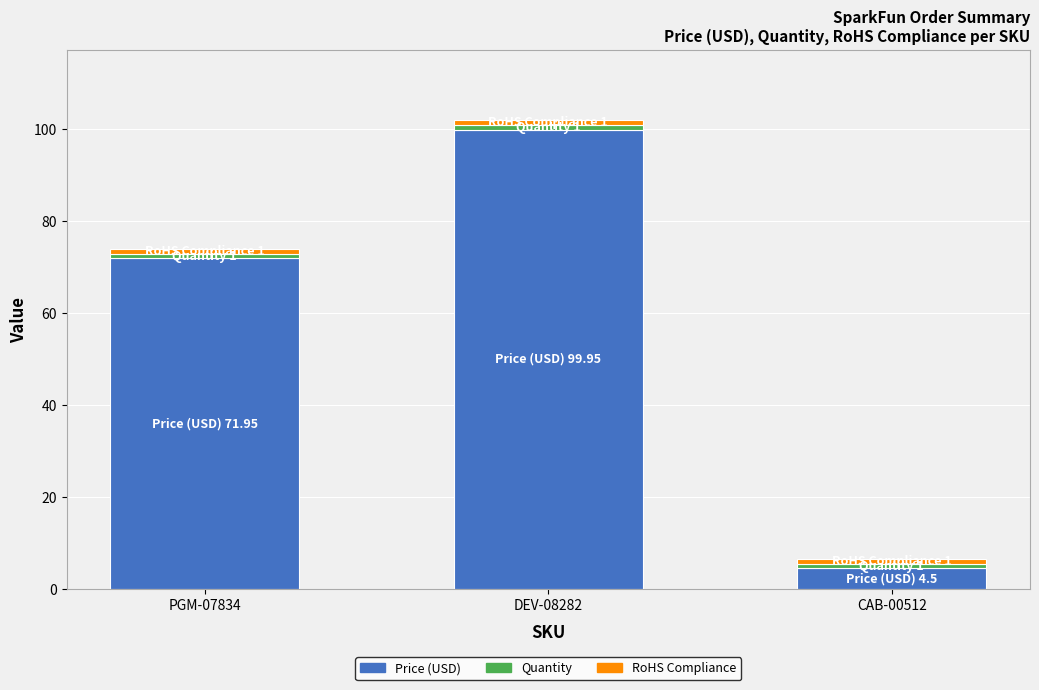

How many distinct data groups are displayed?

3